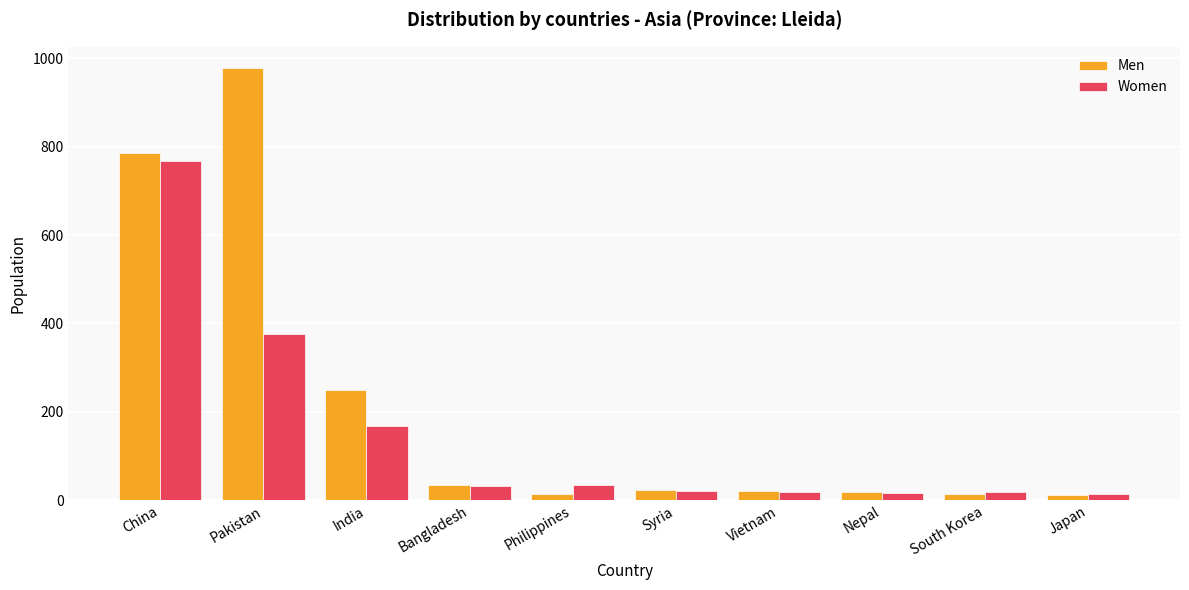

Which series has the largest range (max minus min)?

Men